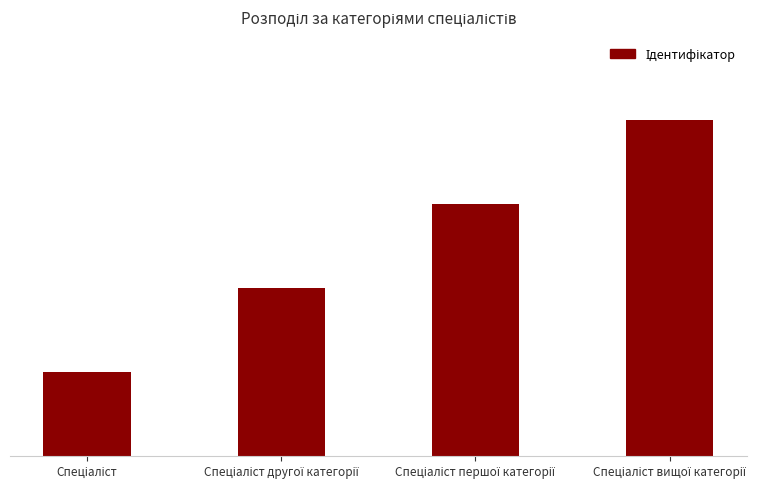

List the labels in order of value, smallest first.

Спеціаліст, Спеціаліст другої категорії, Спеціаліст першої категорії, Спеціаліст вищої категорії